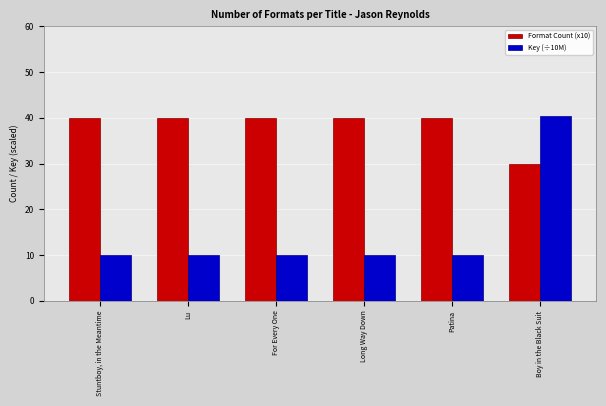

At Long Way Down, list the series in order from largest to smallest.

Format Count (x10), Key (÷10M)